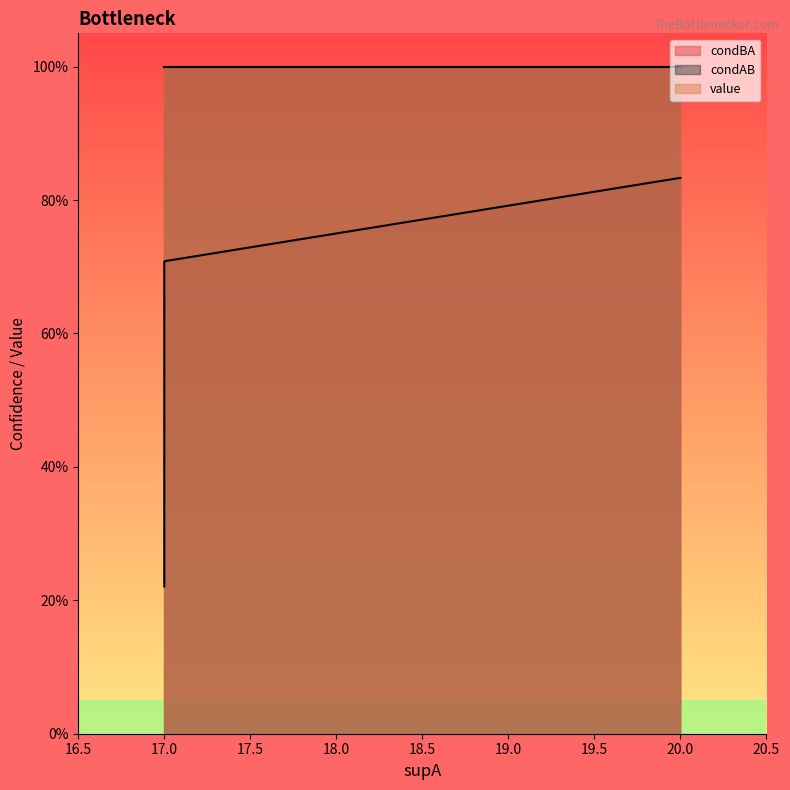

Between 20 and 17, which series saw the biggest shift?

condBA